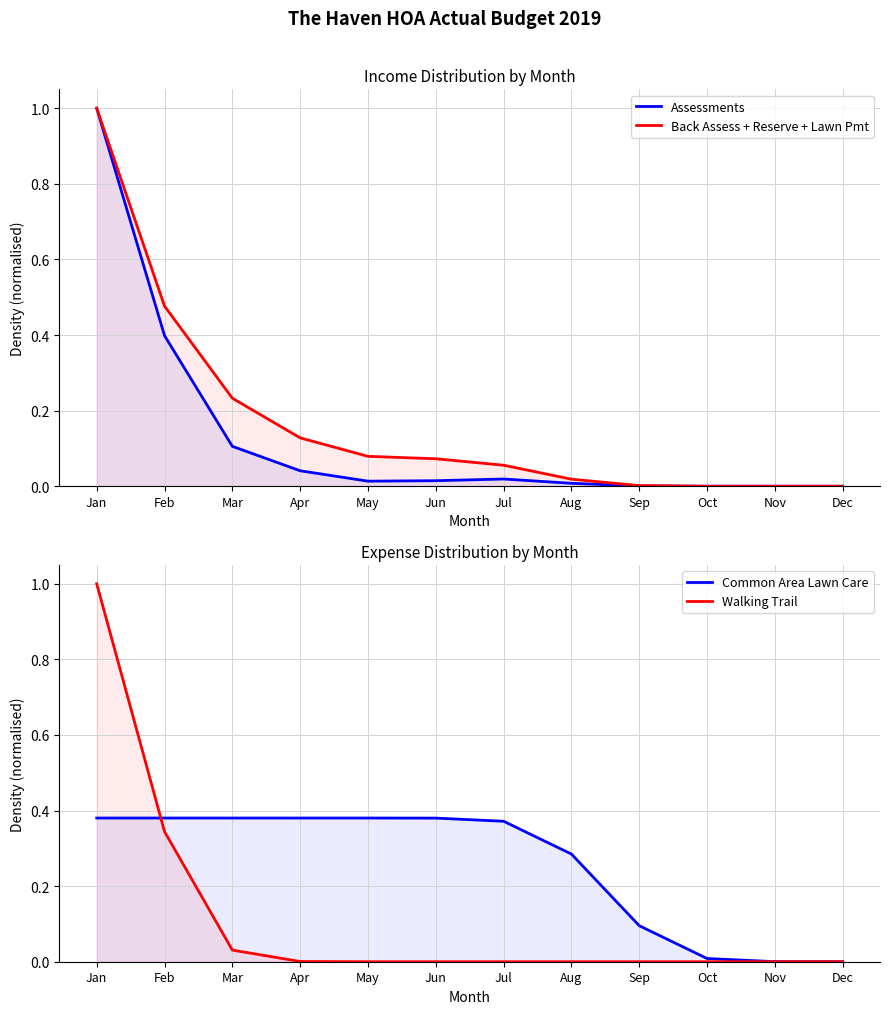

Which series has the widest spread of values?

Assessments